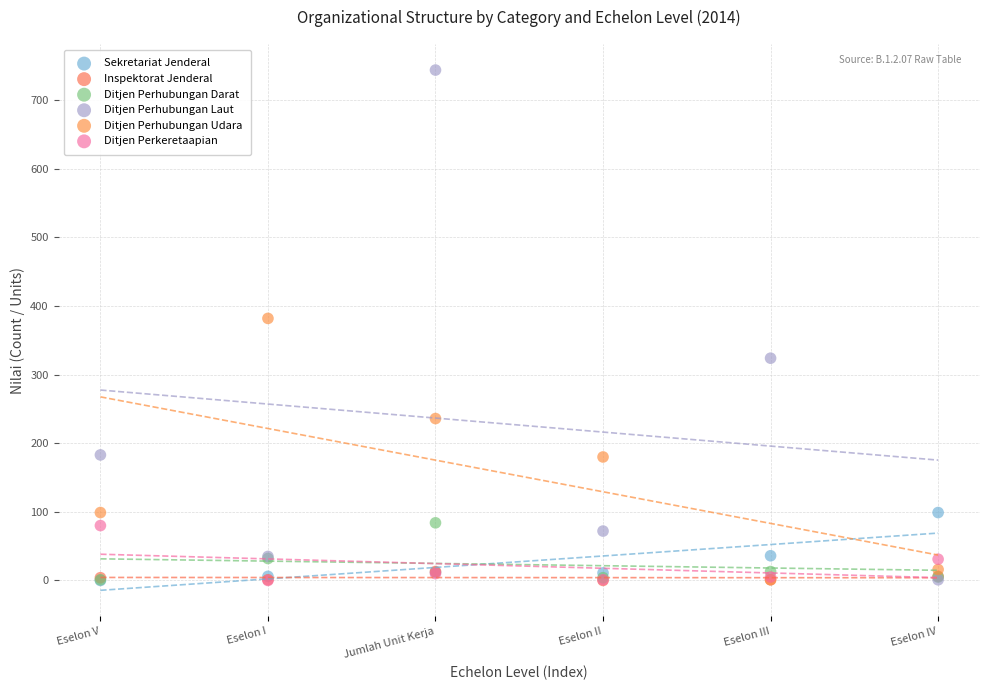

Across all series, what Y value is closest to 372?

382